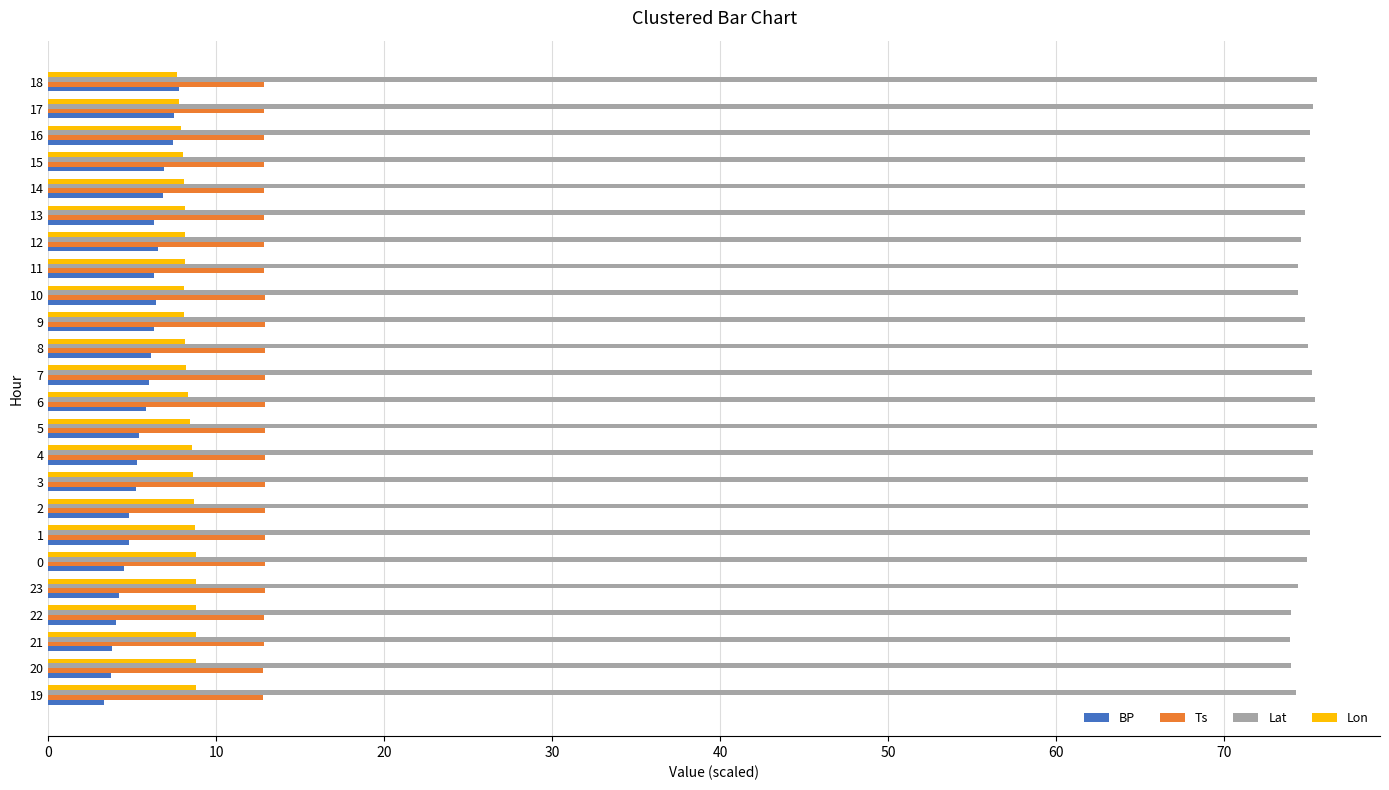

At how many categories does at least one series exceed 72?

24